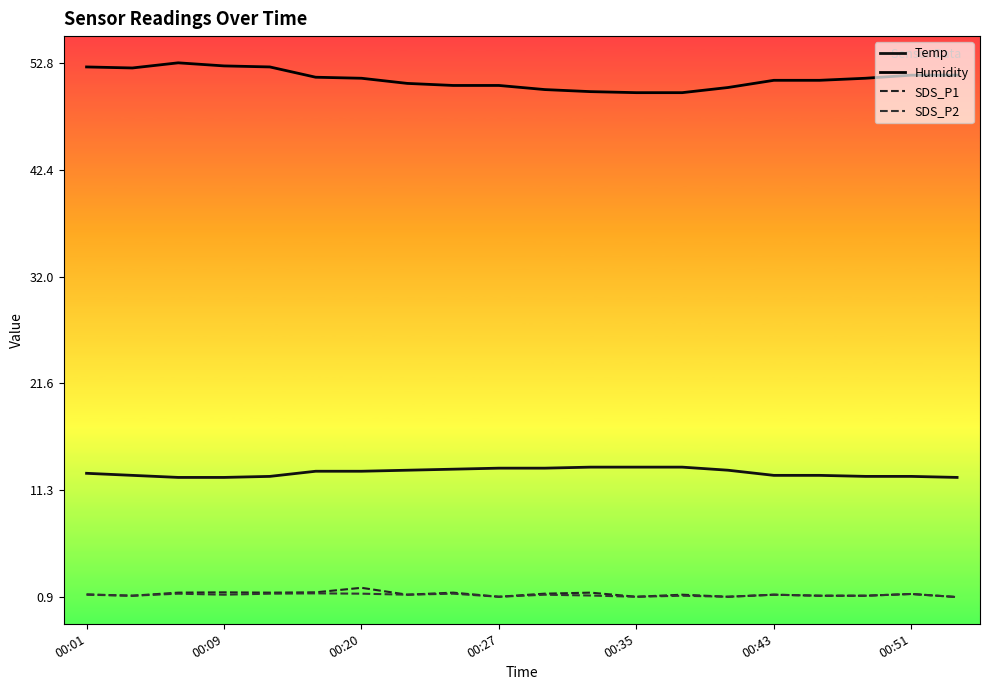

True or false: Temp has more than 0 interior local peaks.

False